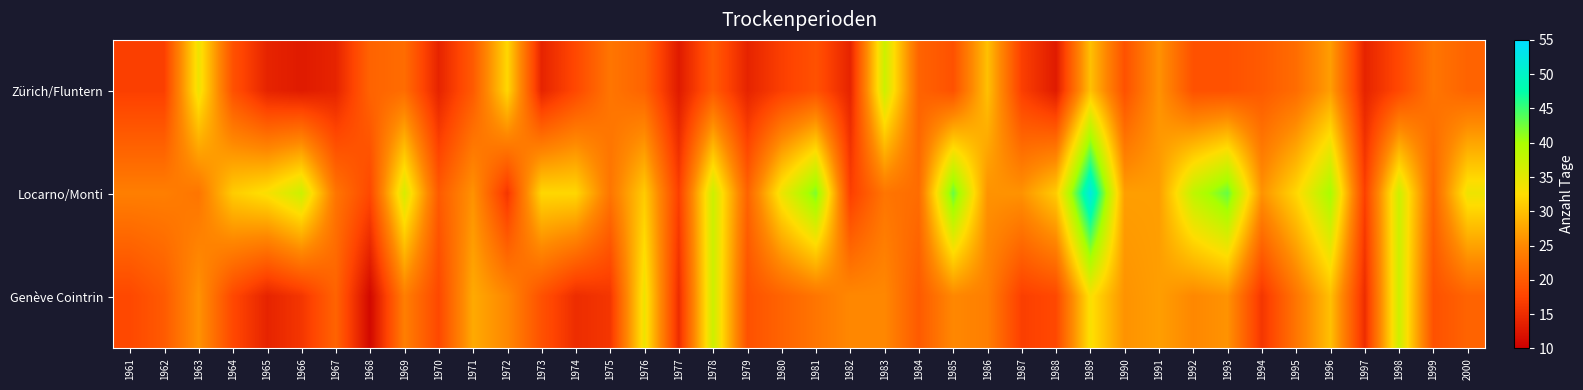

How many series are shown in this chart?

3